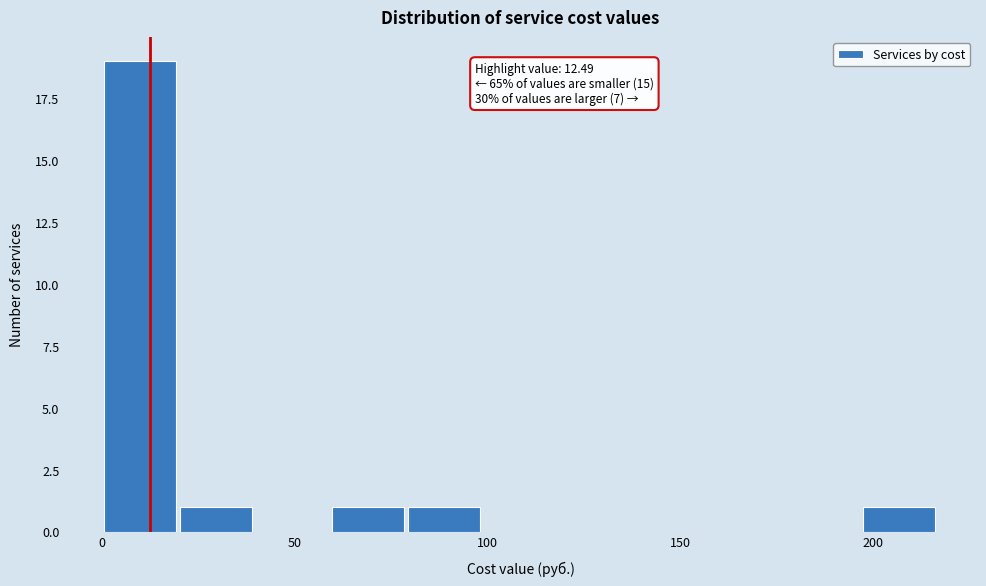

Read against the x-axis, roughly where is the centre of the tallest bar?

10